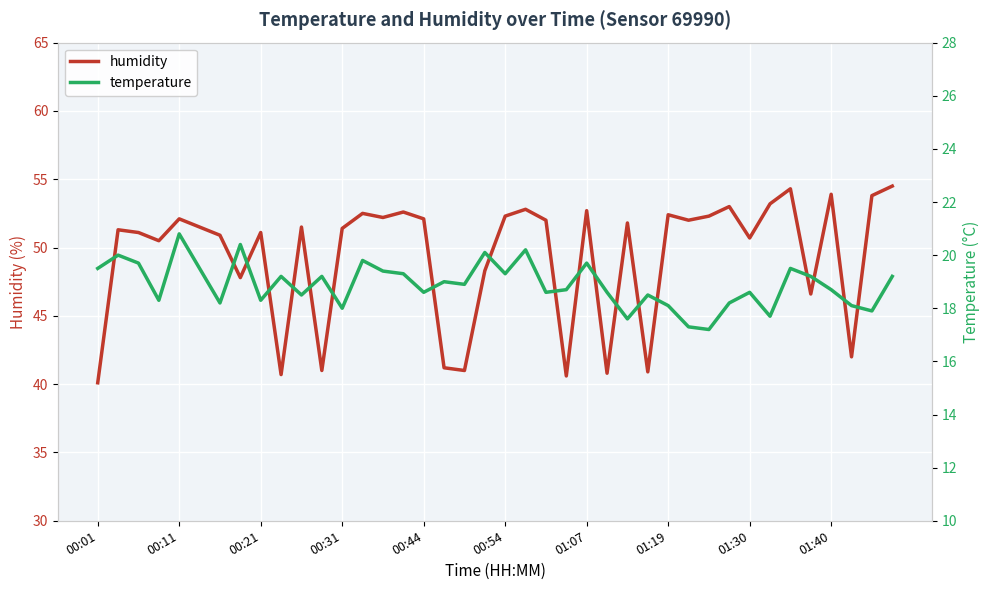

True or false: temperature and humidity intersect in this chart.

False